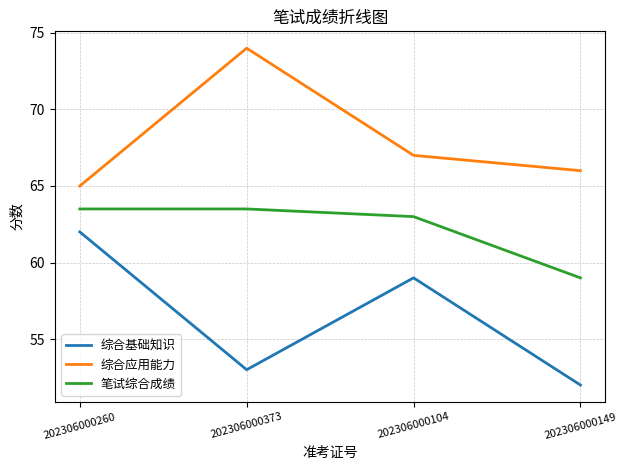

True or false: 综合基础知识 and 综合应用能力 intersect in this chart.

False